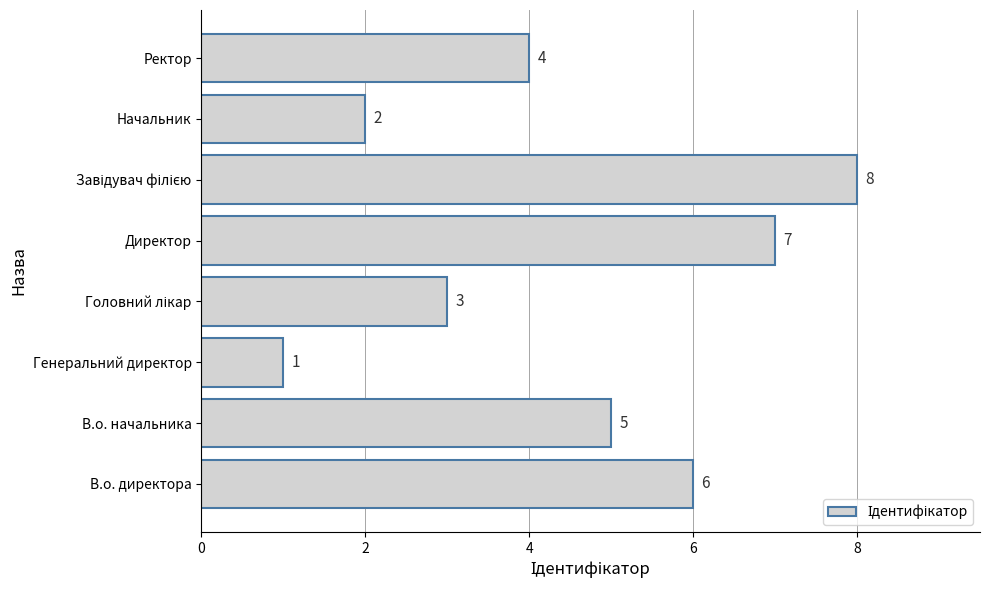

What is the change in value from В.о. директора to Генеральний директор?

-5